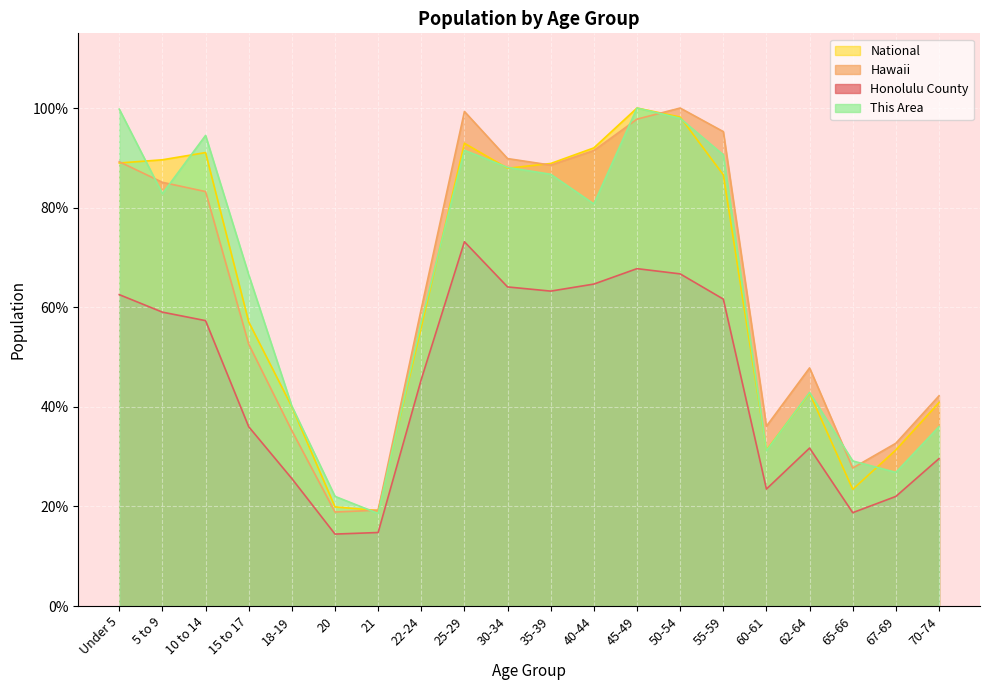

Which category has the highest value across all series?

50-54